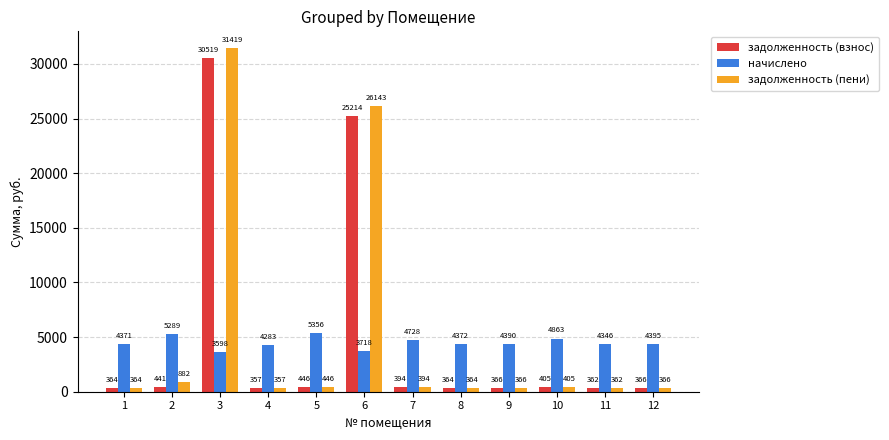

How many groups of bars are there?

12